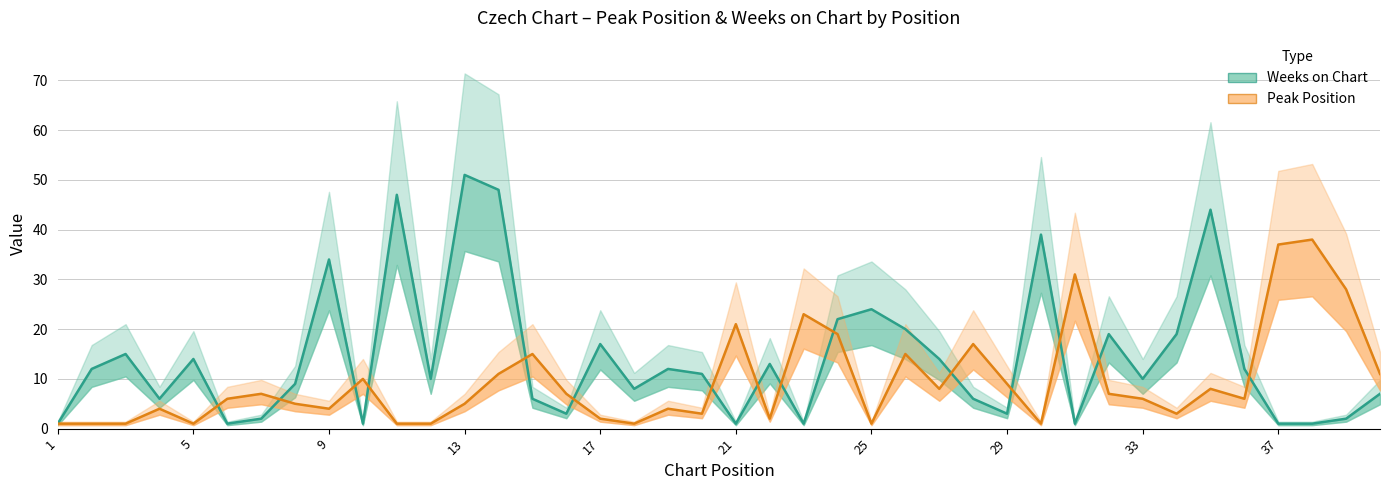

Which label corresponds to the smallest value in the chart?

1